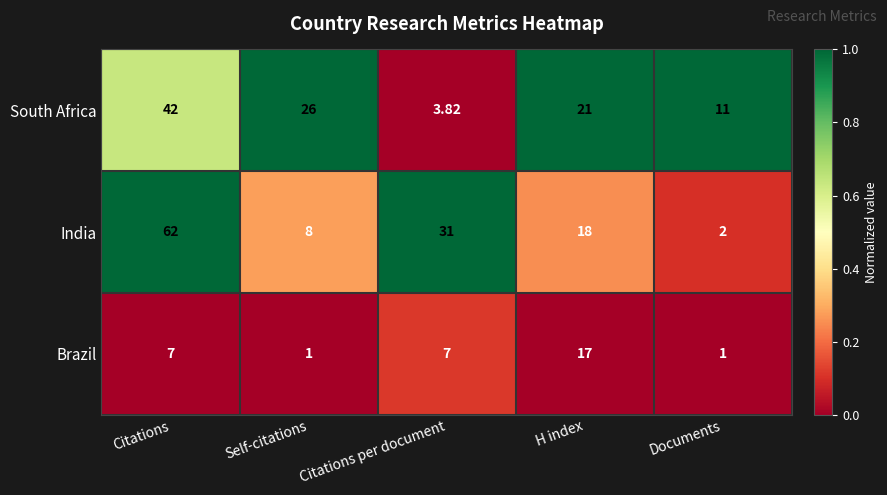

Is the value of South Africa at H index greater than the value of Brazil at Self-citations?

Yes